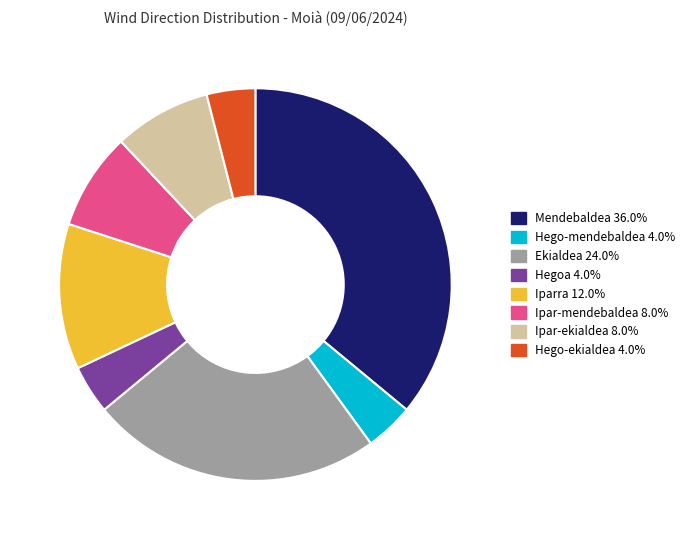

Count the number of slices in the pie.

8